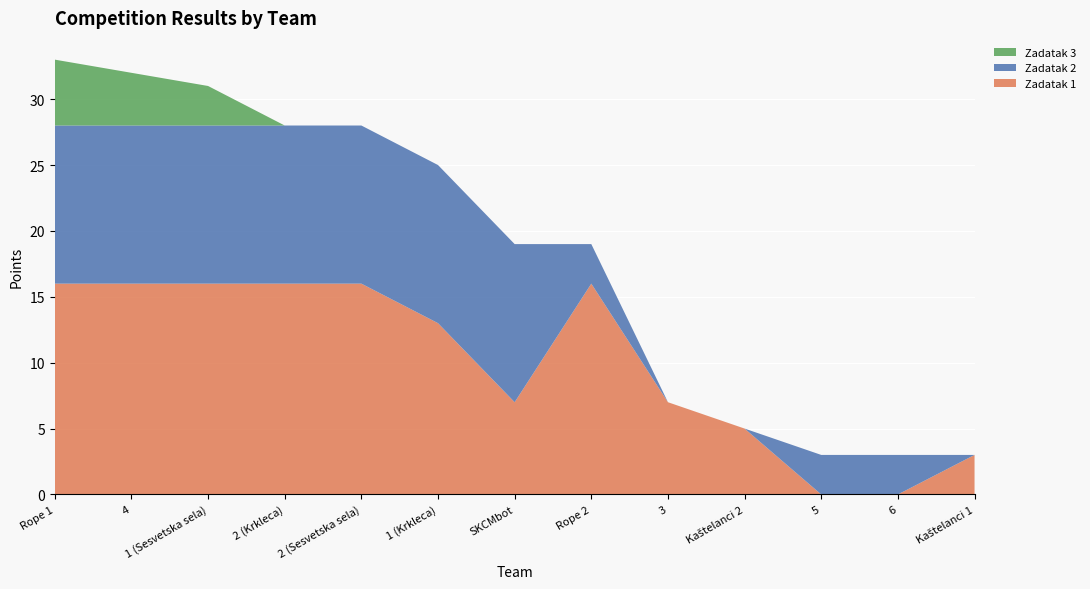

Reading left to right, what are all the values shown in this chart?

Zadatak 1: 16	16	16	16	16	13	7	16	7	5	0	0	3
Zadatak 2: 12	12	12	12	12	12	12	3	0	0	3	3	0
Zadatak 3: 5	4	3	0	0	0	0	0	0	0	0	0	0